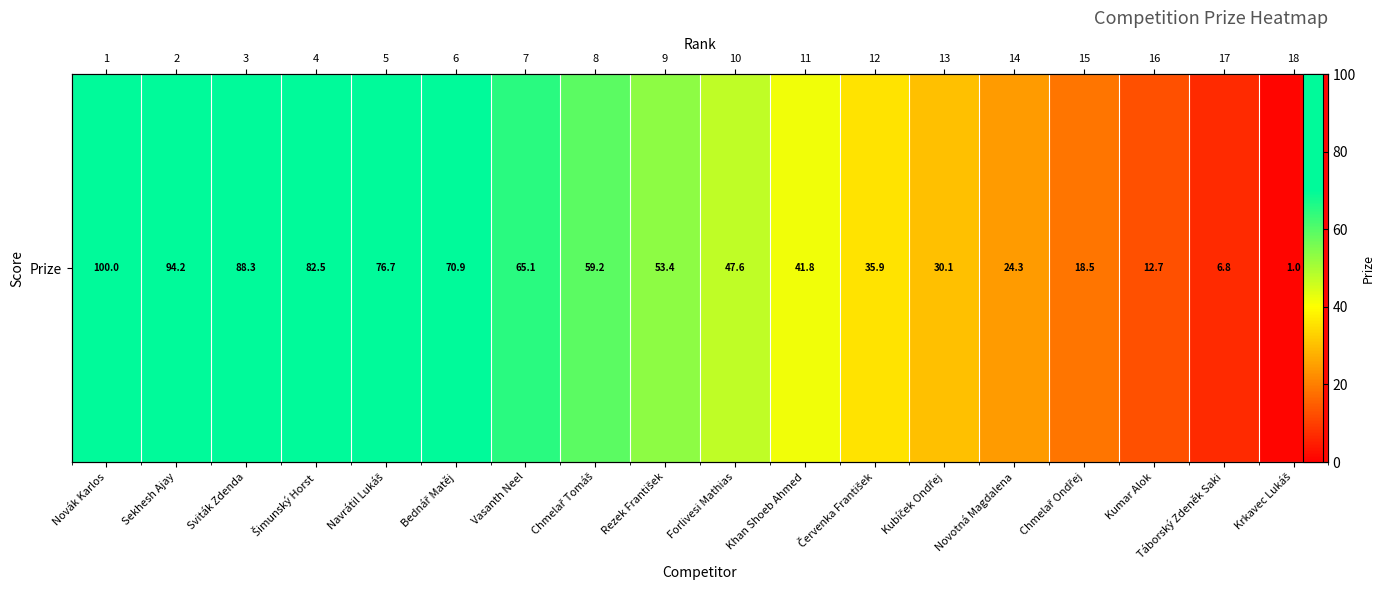

What is the approximate value at Sekhesh Ajay?

94.2